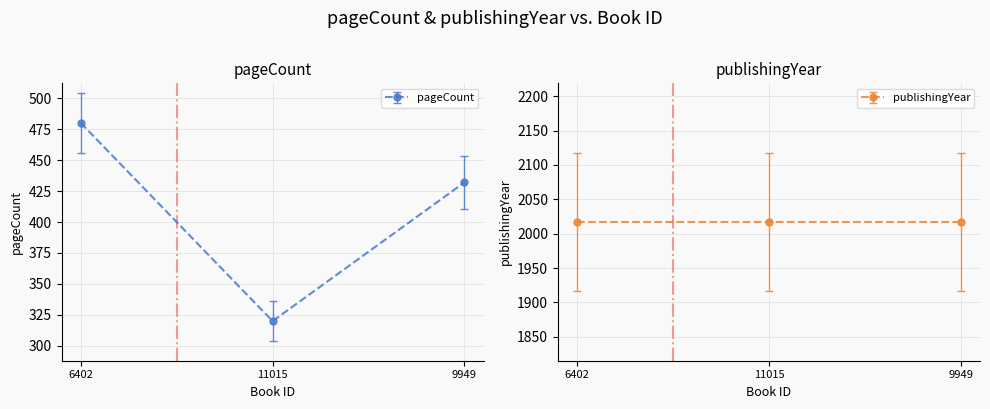

Approximately how many times larger is the value at 11015 compared to 6402?

0.7